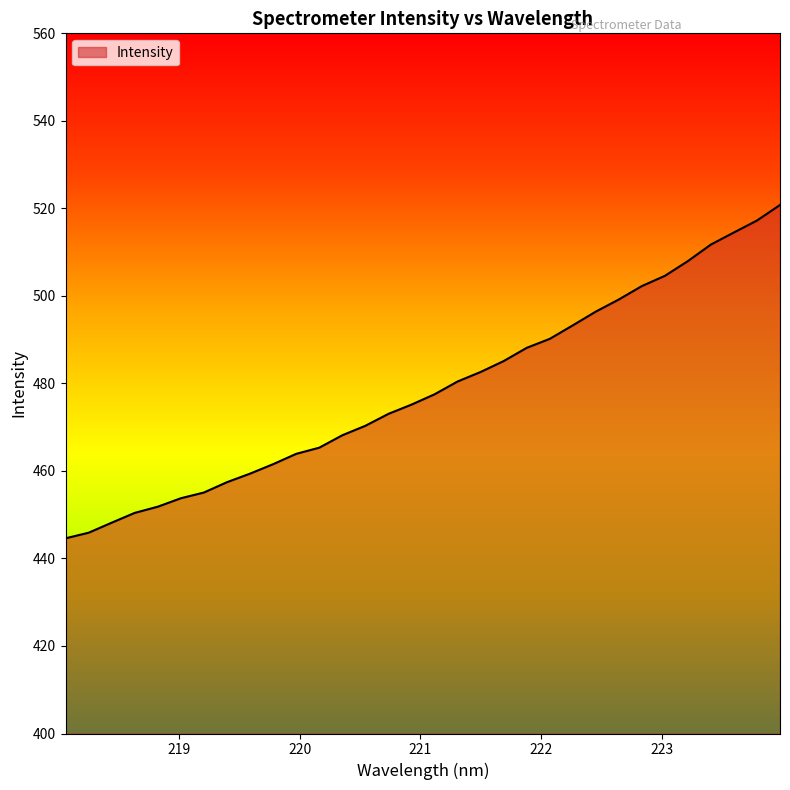

What is the difference between the second highest and minimum values?

72.6